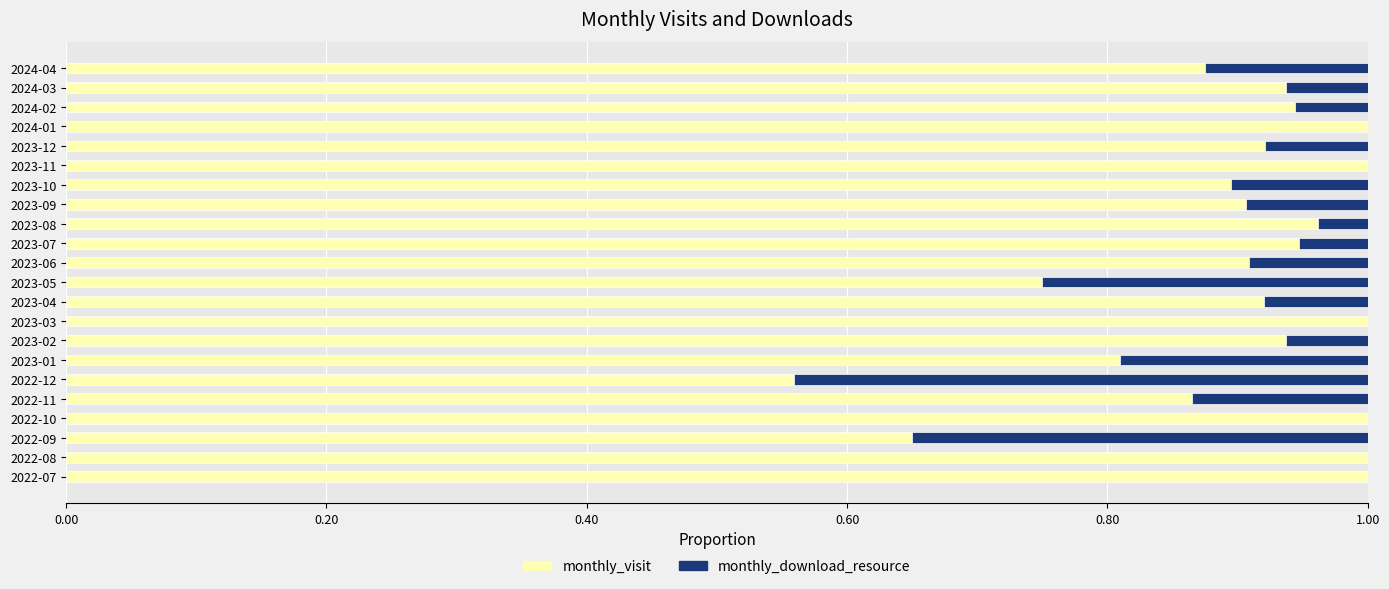

What is the sum of all monthly_visit values?

19.8